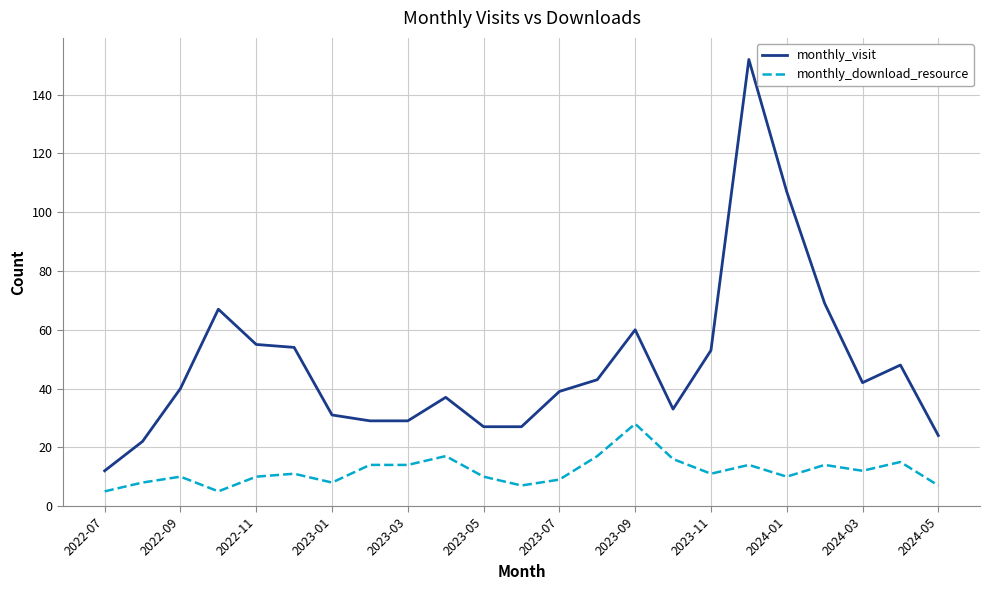

What is the minimum value for monthly_download_resource?

5